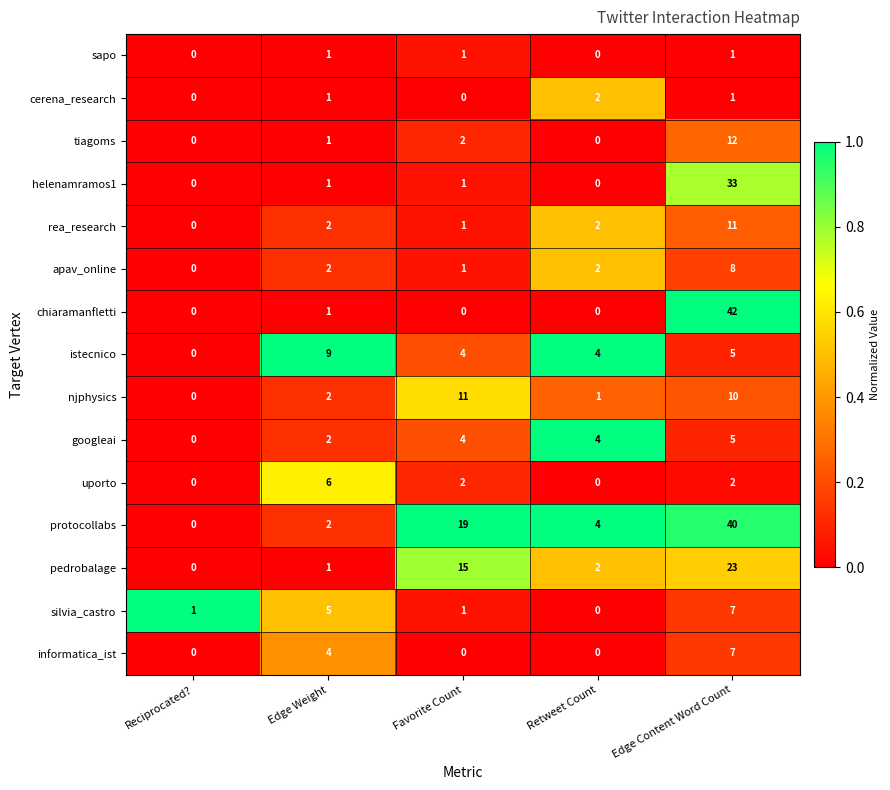

What is the approximate value of istecnico at Edge Weight?

9